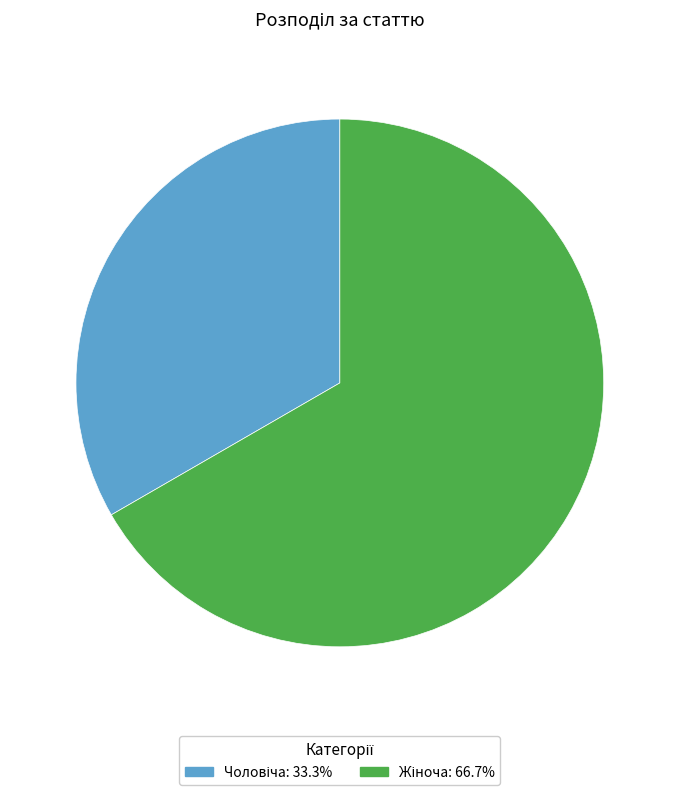

Does any single category account for the majority?

Yes